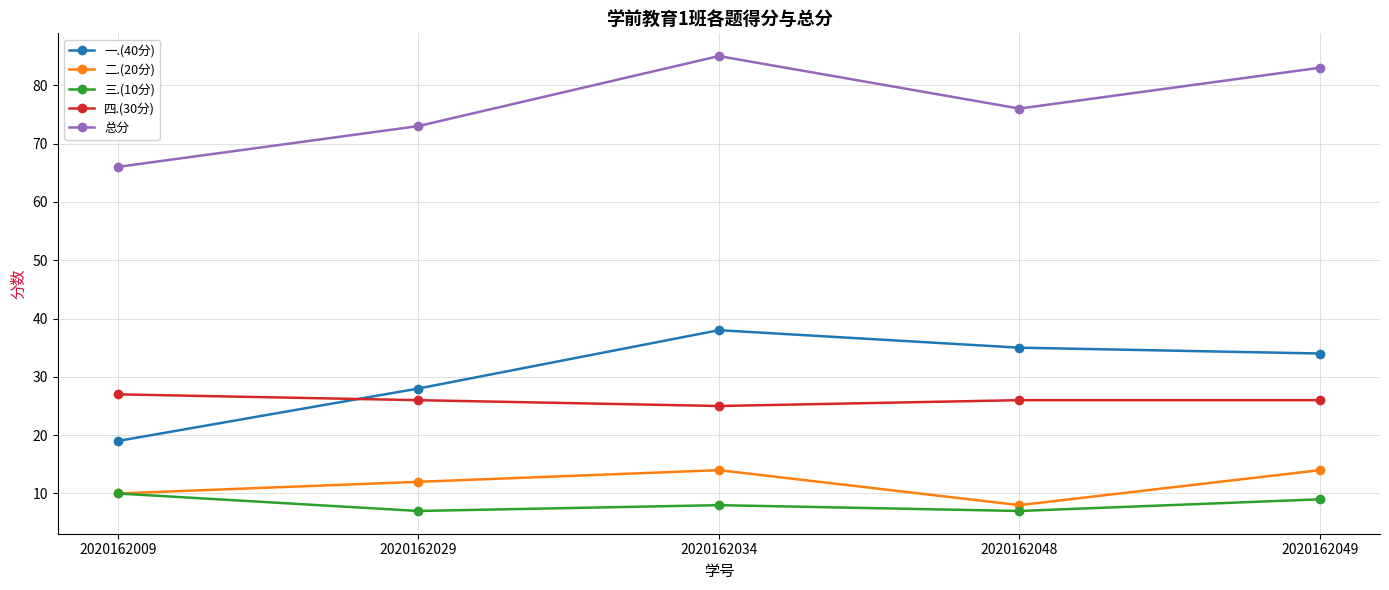

Which series changed the most between 2020162029 and 2020162049?

总分